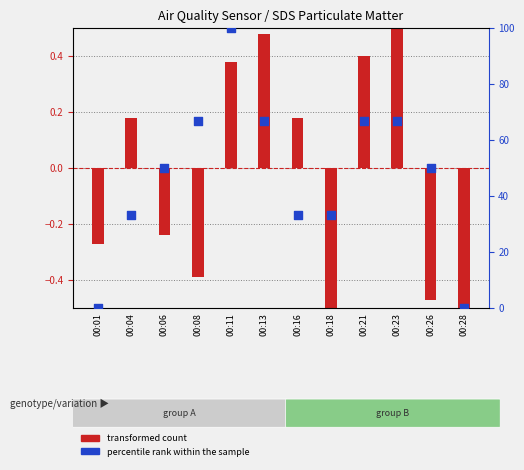

At how many categories does at least one series exceed 58?

5